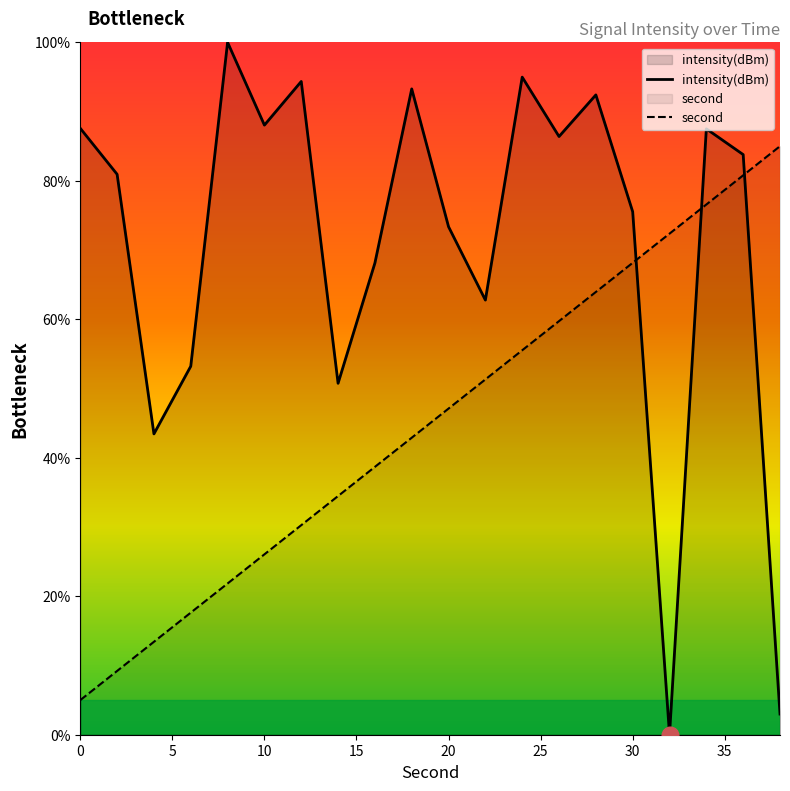

At which label is second closest to 45?

20